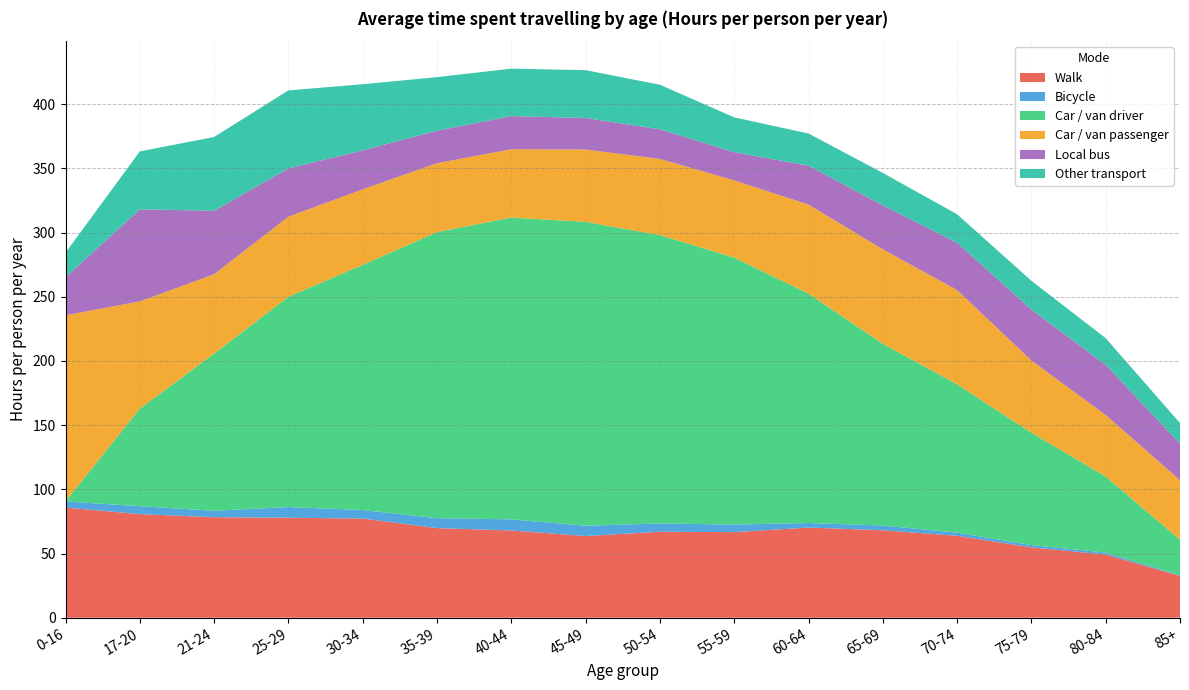

Reading left to right, extract all data points from this chart.

Walk: 0-16=85.8	17-20=80.7	21-24=78.3	25-29=77.9	30-34=77.2	35-39=69.8	40-44=68.0	45-49=63.6	50-54=67.0	55-59=66.7	60-64=70.2	65-69=68.1	70-74=63.8	75-79=54.8	80-84=49.2	85+=32.6
Bicycle: 0-16=4.8	17-20=6.2	21-24=5.0	25-29=8.3	30-34=6.7	35-39=7.7	40-44=8.7	45-49=8.0	50-54=6.5	55-59=5.9	60-64=3.6	65-69=3.7	70-74=2.4	75-79=1.8	80-84=1.5	85+=0.4
Car / van driver: 0-16=0.0	17-20=76.0	21-24=122.4	25-29=163.8	30-34=190.9	35-39=222.8	40-44=235.1	45-49=236.7	50-54=224.6	55-59=207.9	60-64=178.7	65-69=141.6	70-74=115.6	75-79=87.5	80-84=59.3	85+=27.7
Car / van passenger: 0-16=144.9	17-20=83.5	21-24=61.8	25-29=62.4	30-34=58.8	35-39=53.7	40-44=53.2	45-49=56.3	50-54=59.3	55-59=60.1	60-64=69.3	65-69=73.5	70-74=73.4	75-79=56.2	80-84=47.9	85+=46.3
Local bus: 0-16=29.6	17-20=71.7	21-24=49.5	25-29=37.6	30-34=30.4	35-39=25.3	40-44=25.8	45-49=24.6	50-54=23.1	55-59=21.9	60-64=30.3	65-69=34.3	70-74=36.9	75-79=39.7	80-84=39.2	85+=28.4
Other transport: 0-16=19.2	17-20=45.1	21-24=57.4	25-29=60.8	30-34=51.5	35-39=41.7	40-44=37.0	45-49=37.2	50-54=34.7	55-59=27.1	60-64=25.0	65-69=25.2	70-74=22.2	75-79=22.4	80-84=20.7	85+=16.1